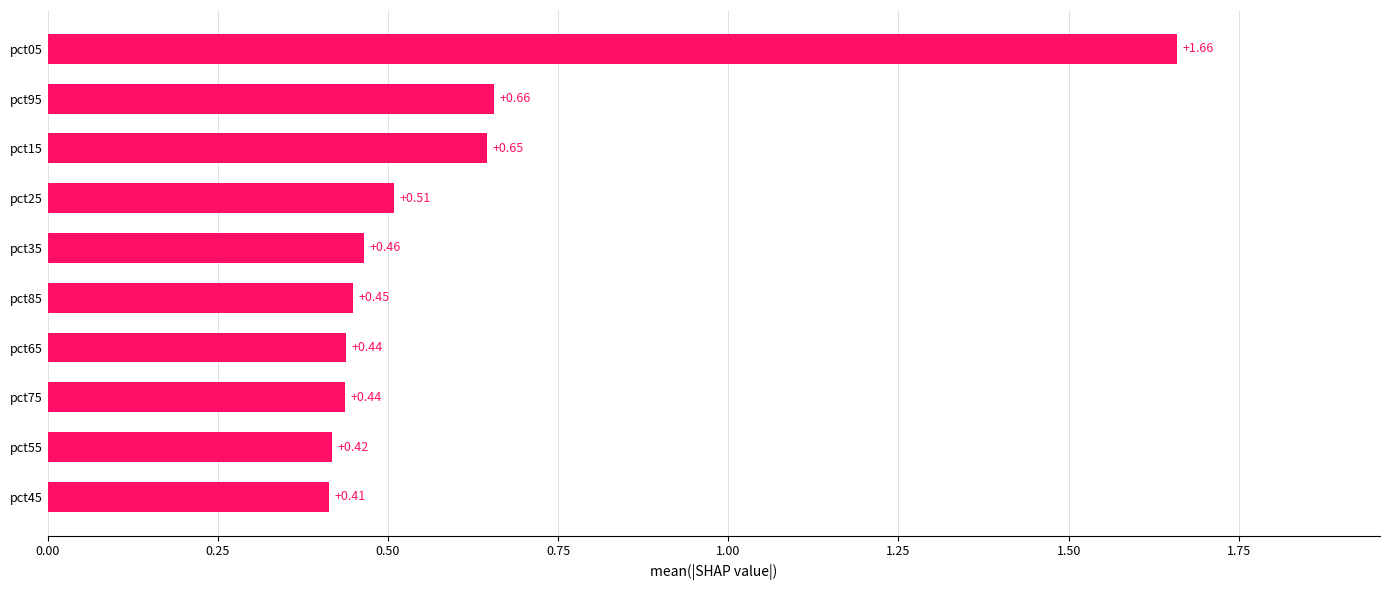

What is the difference between the maximum and minimum values?

1.2